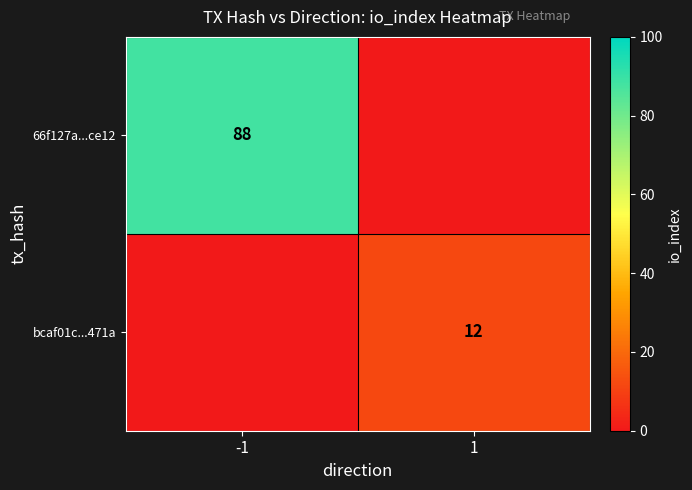

The bcaf01c...471a series shows 12 at 1. True or false?

True